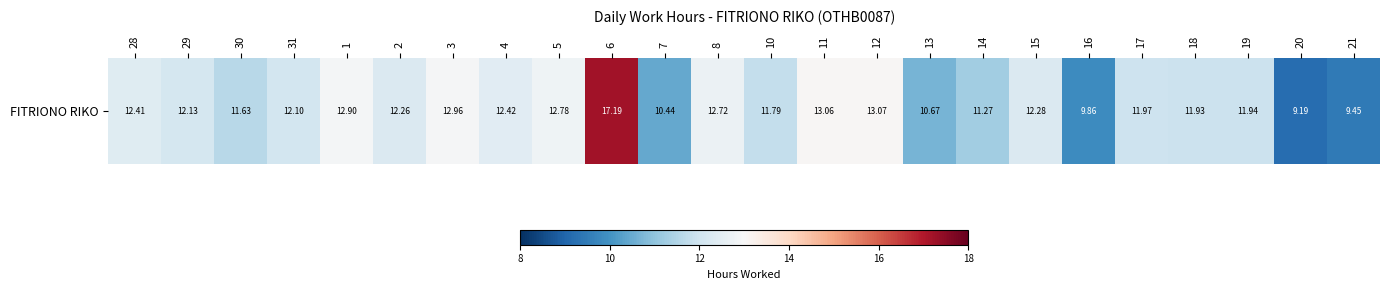

List the labels in order of value, largest first.

6, 12, 11, 3, 1, 5, 8, 4, 28, 15, 2, 29, 31, 17, 19, 18, 10, 30, 14, 13, 7, 16, 21, 20